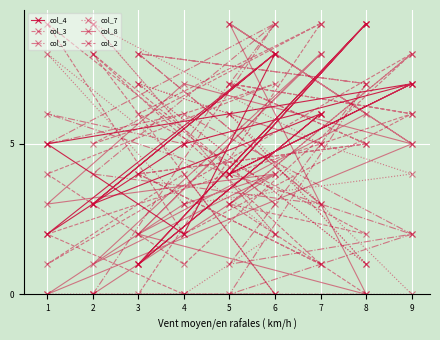

Is it true that col_8 equals 0 at 8?

True